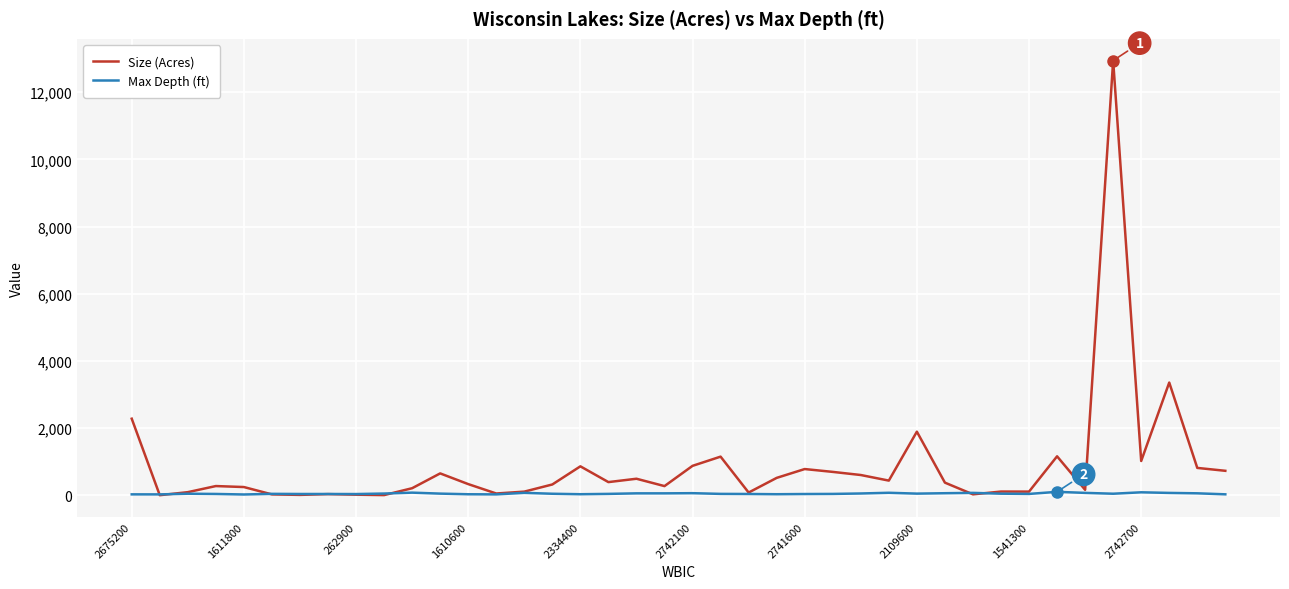

Which series has the largest total across all categories?

Size (Acres)